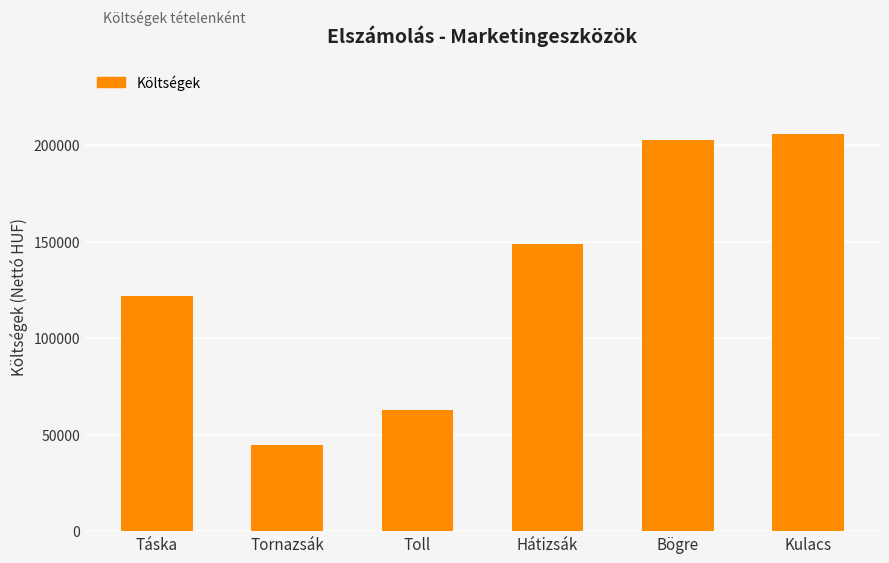

Count the number of categories in the chart.

6